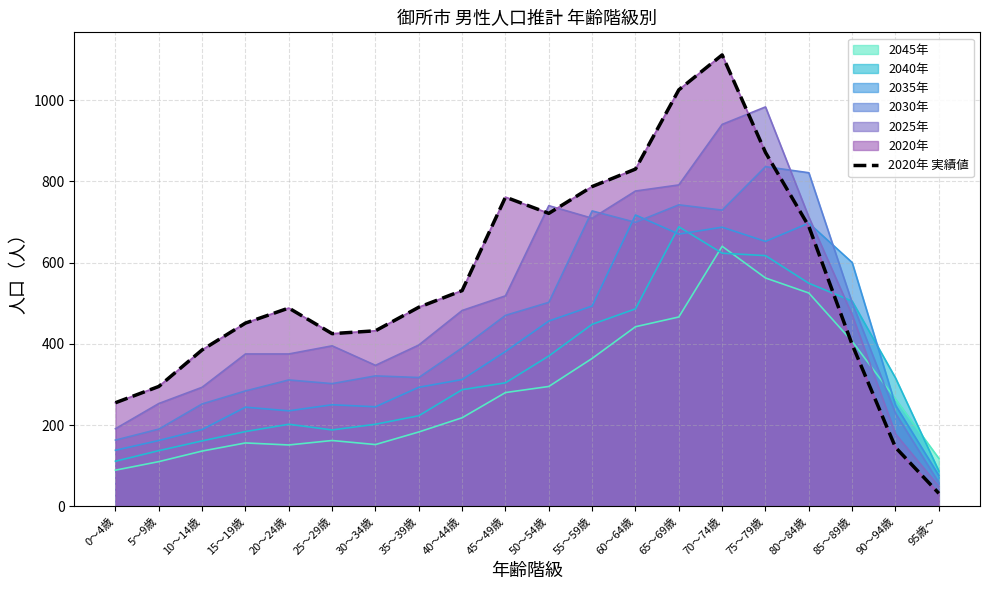

Reading left to right, list all the values displayed in this chart.

0～4歳=255	5～9歳=295	10～14歳=385	15～19歳=451	20～24歳=488	25～29歳=425	30～34歳=432	35～39歳=490	40～44歳=531	45～49歳=761	50～54歳=721	55～59歳=787	60～64歳=830	65～69歳=1025	70～74歳=1111	75～79歳=871	80～84歳=689	85～89歳=398	90～94歳=145	95歳～=32